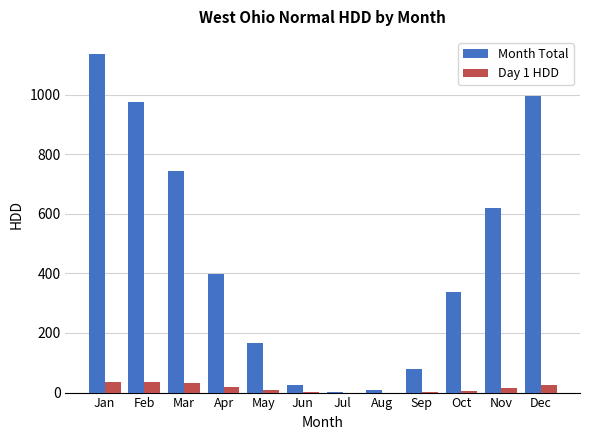

Is it true that Month Total equals 1722 at Jan?

False